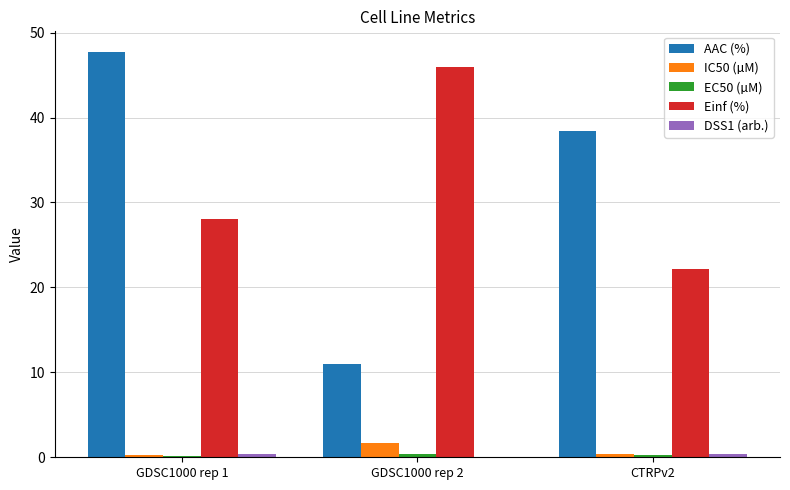

What is the maximum value for IC50 (µM)?

1.7